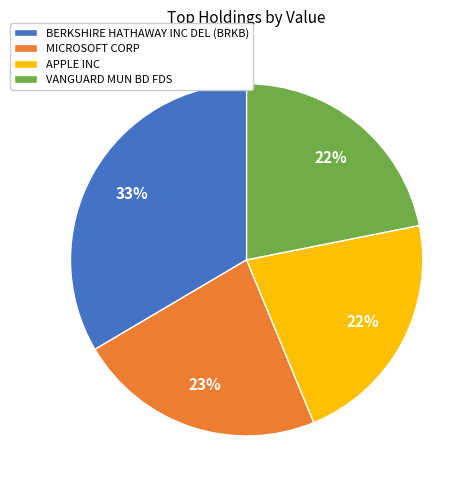

Count the number of slices in the pie.

4